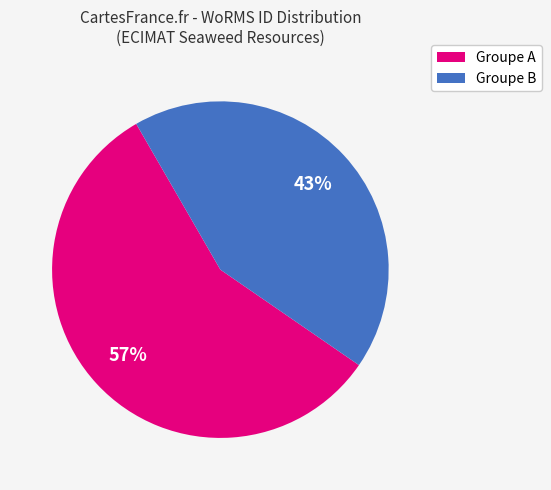

To the nearest percent, what is the average slice percentage?

50%